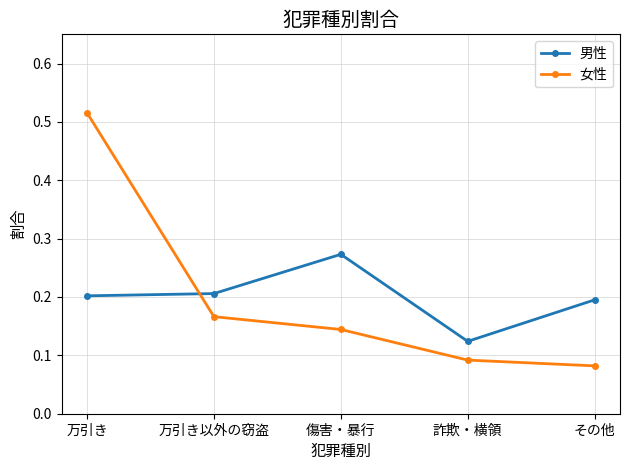

What is the sum of the 男性 values at その他 and 万引き以外の窃盗?

0.4